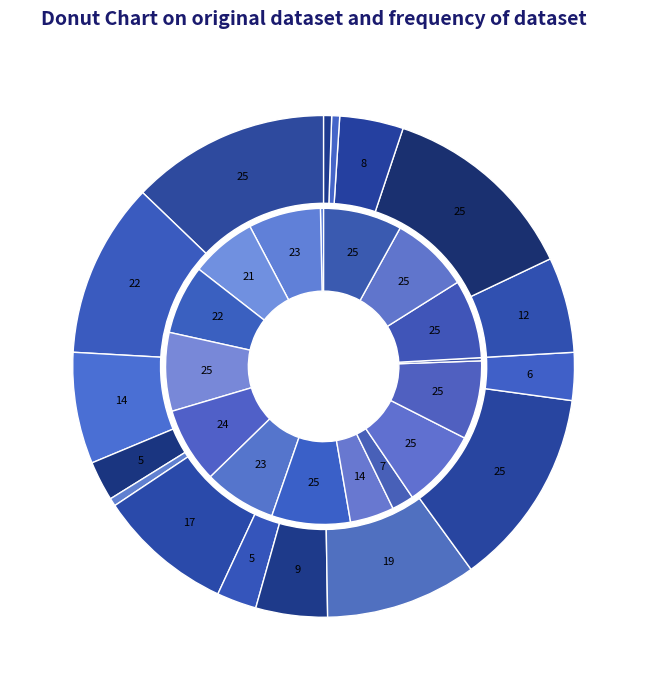

Which has a higher value, 4 or 2?

2